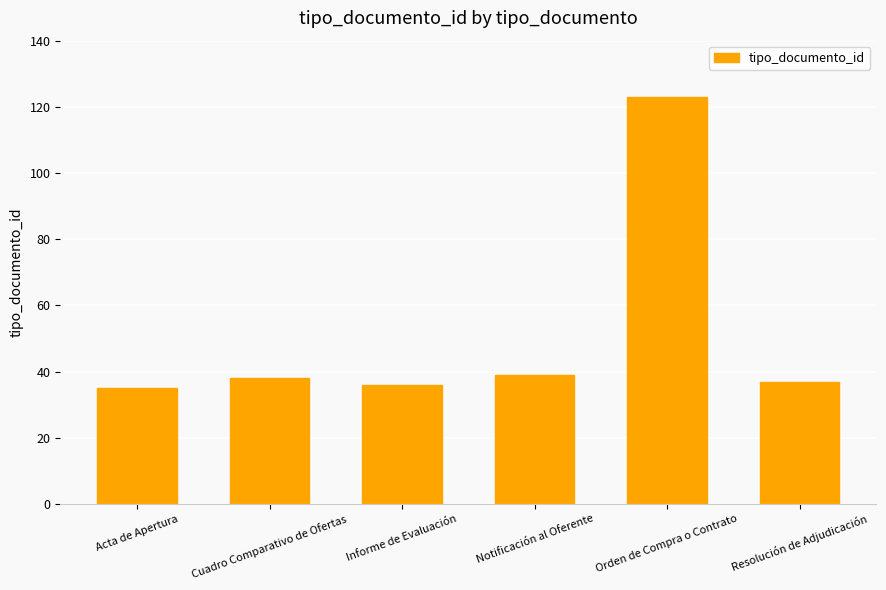

What is the difference between the second highest and minimum values?

4